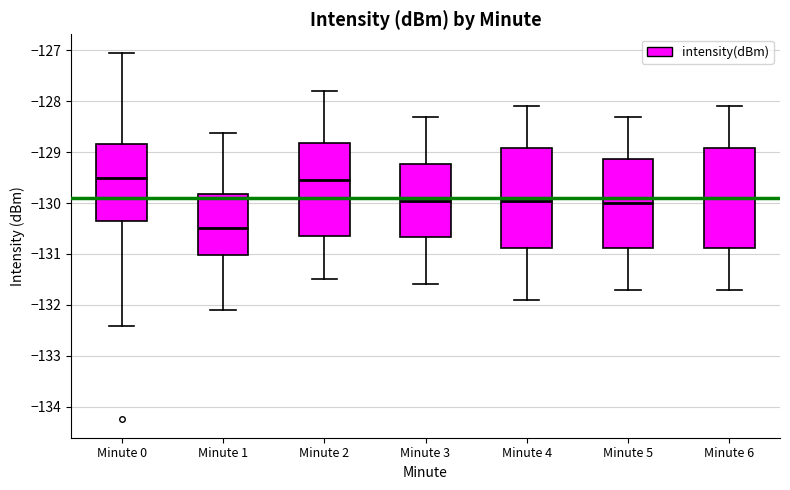

Reading left to right, read every box against the y-axis: the position of its median line, the range the box covers, and the ends of its whiskers. The values are not printed on the chart, so give them approximately, as read against the axis.

Minute 0: median -129.5, box -130.4 to -128.8, whiskers -132.4 to -127.0
Minute 1: median -130.5, box -131.0 to -129.8, whiskers -132.1 to -128.6
Minute 2: median -129.5, box -130.6 to -128.8, whiskers -131.5 to -127.8
Minute 3: median -129.9, box -130.7 to -129.2, whiskers -131.6 to -128.3
Minute 4: median -129.9, box -130.9 to -128.9, whiskers -131.9 to -128.1
Minute 5: median -130.0, box -130.9 to -129.1, whiskers -131.7 to -128.3
Minute 6: median -129.9, box -130.9 to -128.9, whiskers -131.7 to -128.1